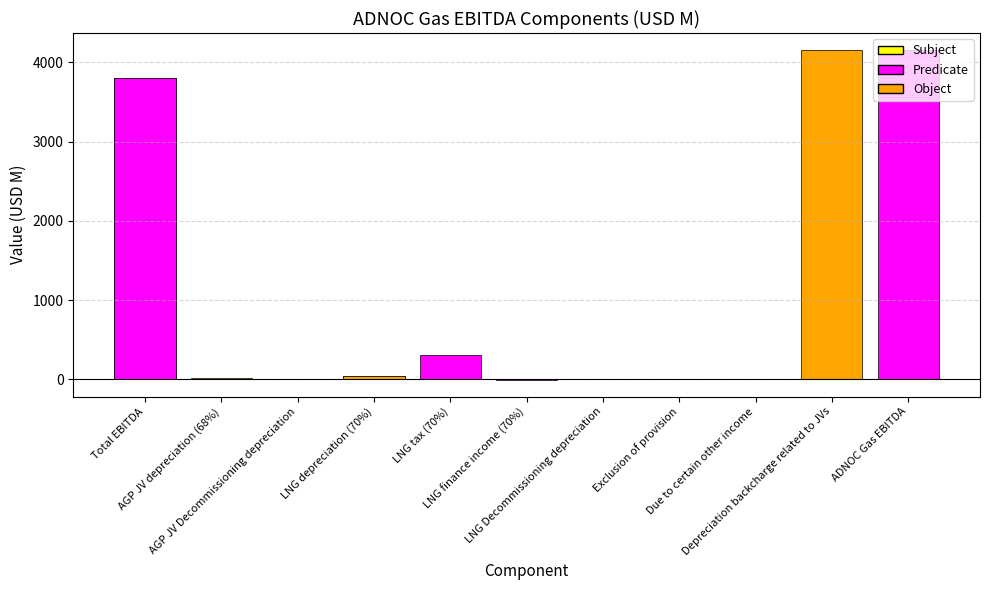

What position from the right is AGP JV Decommissioning depreciation?

9